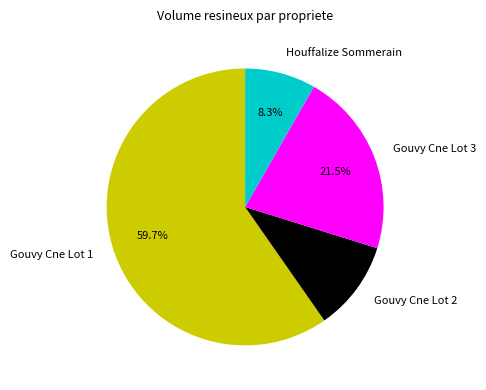

How many slices are in this pie chart?

4